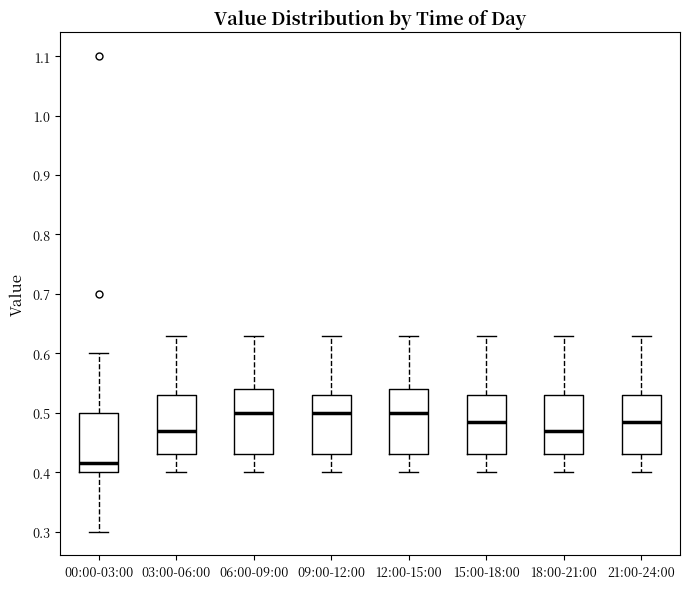

Reading left to right, read every box against the y-axis: the position of its median line, the range the box covers, and the ends of its whiskers. The values are not printed on the chart, so give them approximately, as read against the axis.

00:00-03:00: median 0.42, box 0.40 to 0.50, whiskers 0.30 to 0.60
03:00-06:00: median 0.47, box 0.43 to 0.53, whiskers 0.40 to 0.63
06:00-09:00: median 0.50, box 0.43 to 0.54, whiskers 0.40 to 0.63
09:00-12:00: median 0.50, box 0.43 to 0.53, whiskers 0.40 to 0.63
12:00-15:00: median 0.50, box 0.43 to 0.54, whiskers 0.40 to 0.63
15:00-18:00: median 0.49, box 0.43 to 0.53, whiskers 0.40 to 0.63
18:00-21:00: median 0.47, box 0.43 to 0.53, whiskers 0.40 to 0.63
21:00-24:00: median 0.49, box 0.43 to 0.53, whiskers 0.40 to 0.63